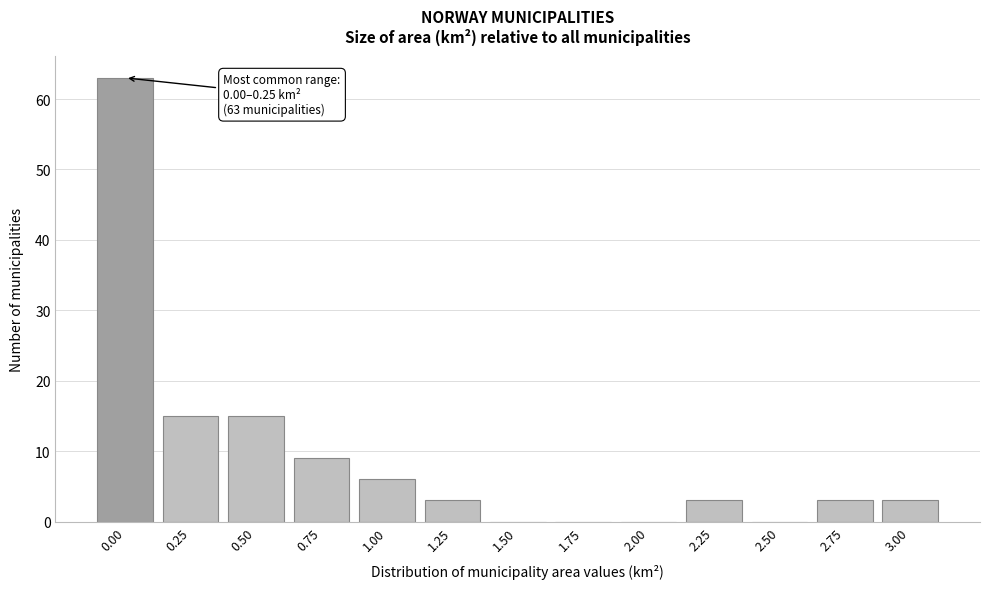

Reading left to right, transcribe all the data shown in this chart.

0.00=63	0.25=15	0.50=15	0.75=9	1.00=6	1.25=3	1.50=0	1.75=0	2.00=0	2.25=3	2.50=0	2.75=3	3.00=3